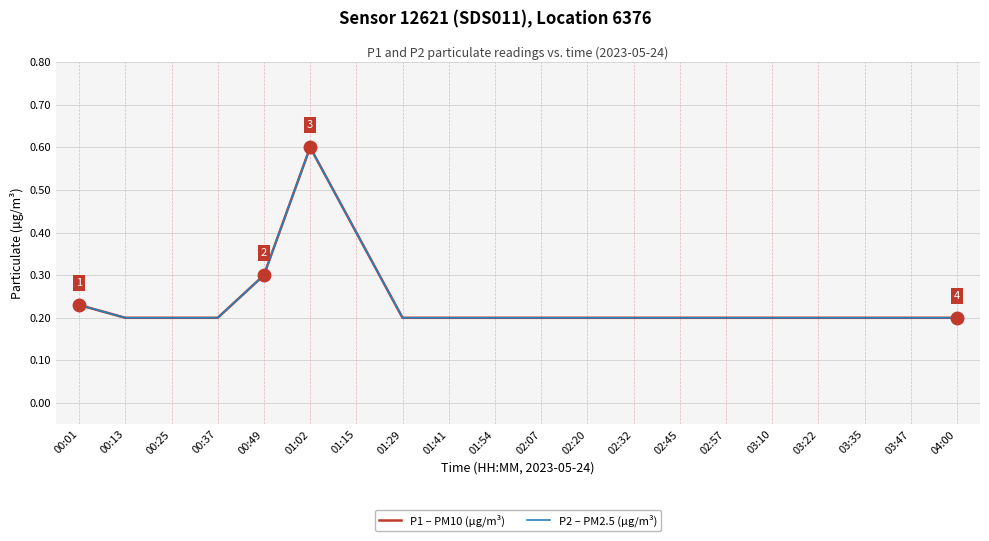

Is this an area chart (filled region under the line)?

No